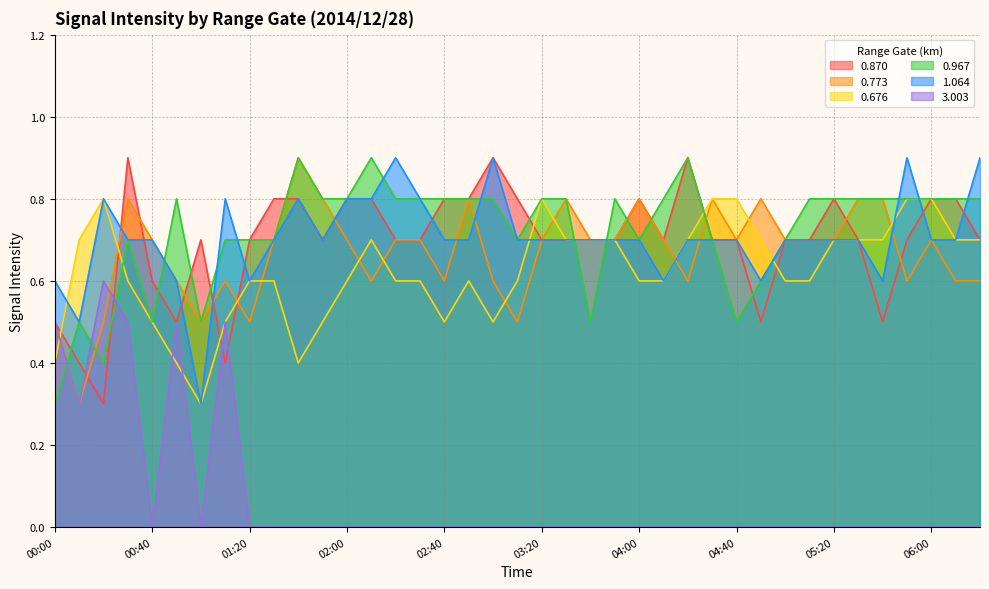

Which label corresponds to the largest value in the chart?

00:30